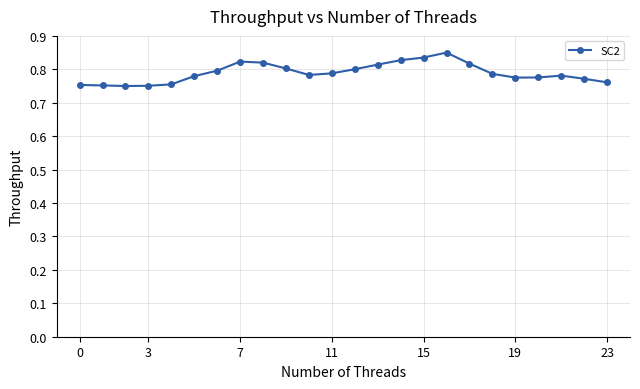

Count the values in the range 0 to 1.

24